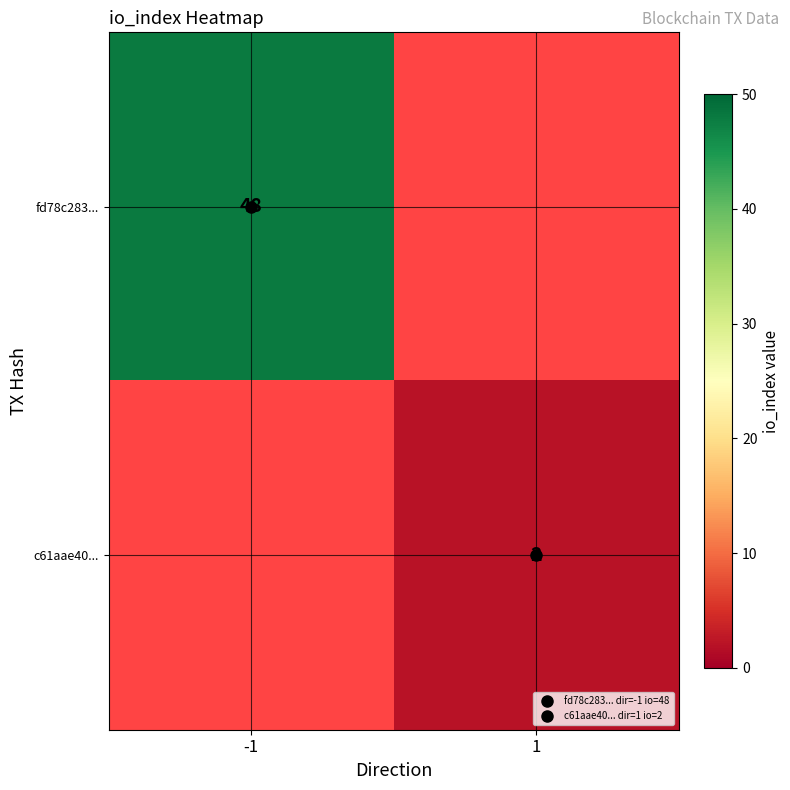

Is the value of fd78c283... at 1 greater than the value of c61aae40... at -1?

No